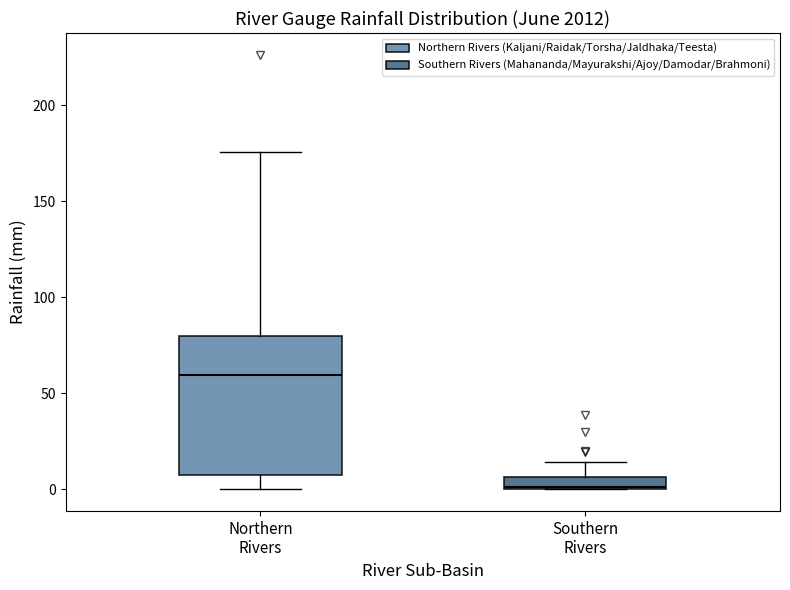

Where does the lower whisker of the box for Northern Rivers end on the y-axis? The values are not printed on the chart, so give them approximately, as read against the axis.

0